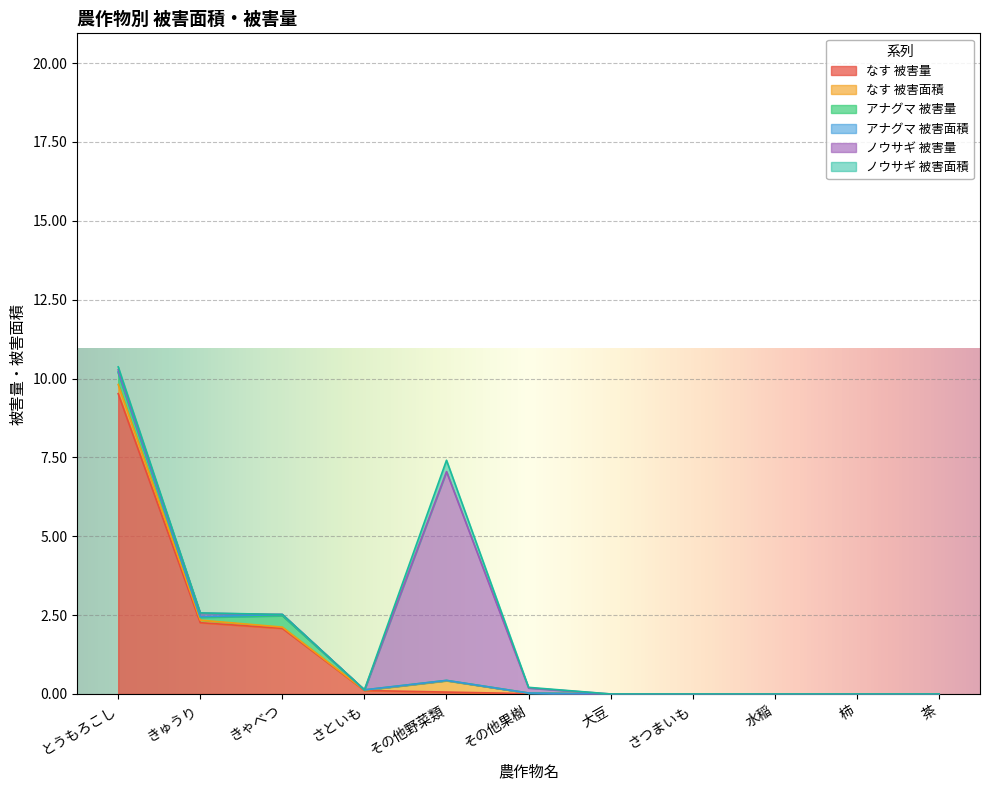

Count the number of data series in this chart.

6